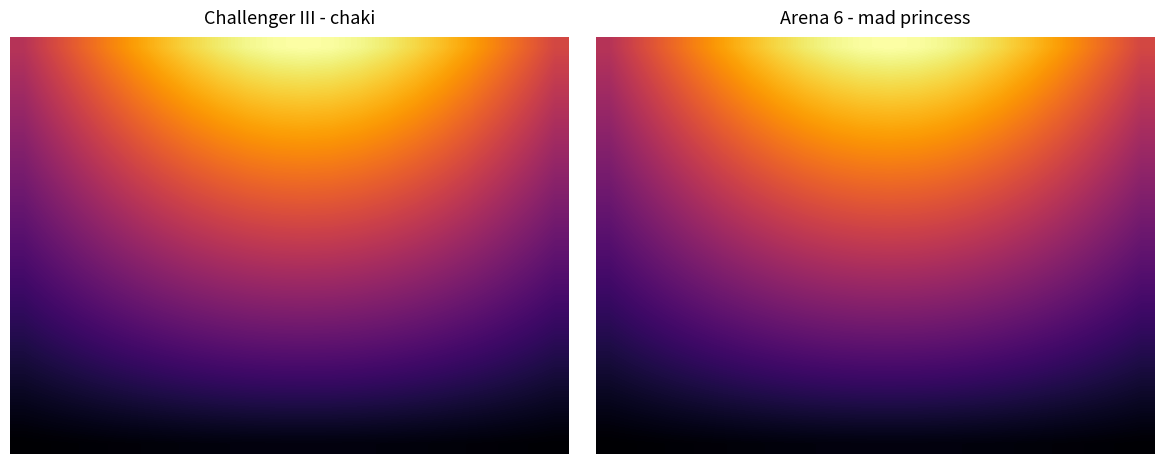

Which has a higher value, 11 or 17?

11